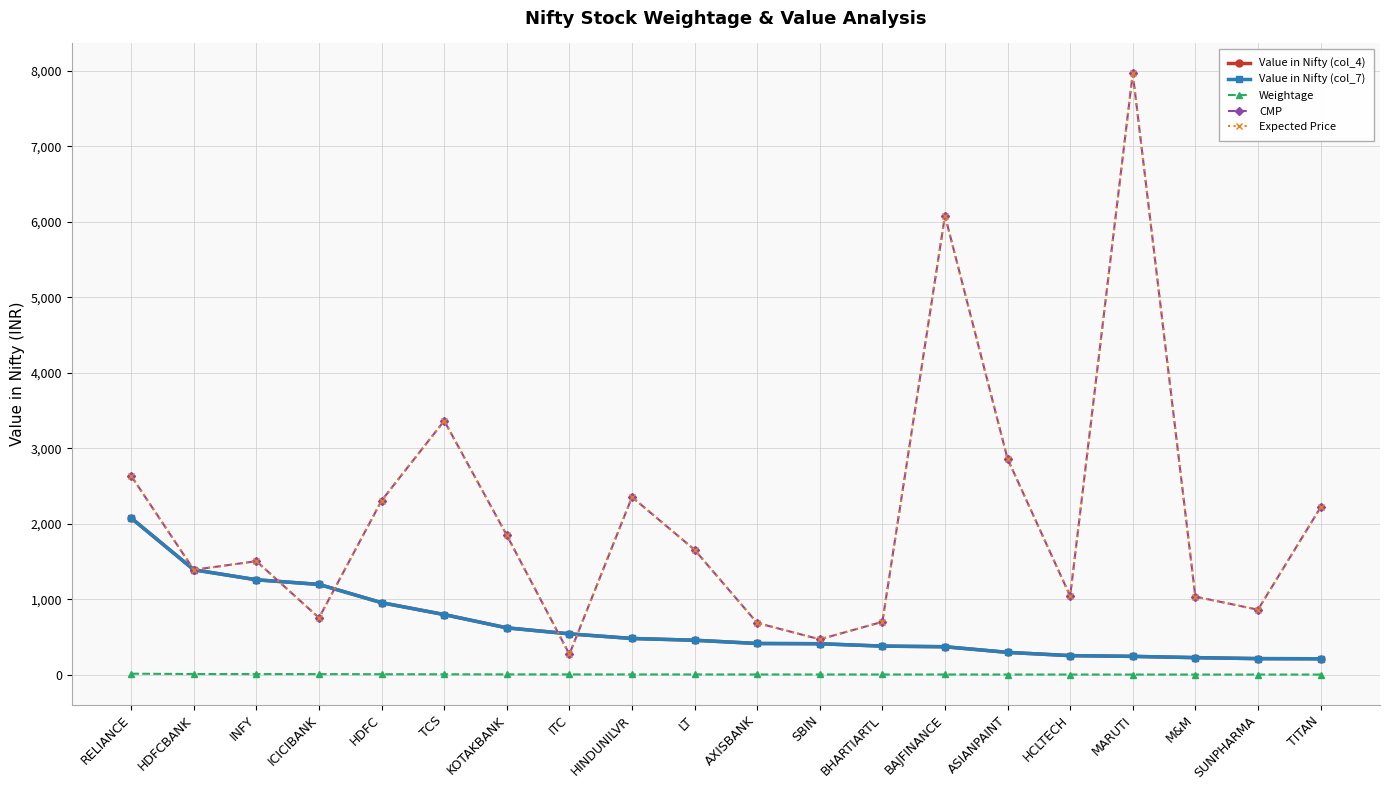

How many distinct data groups are displayed?

5